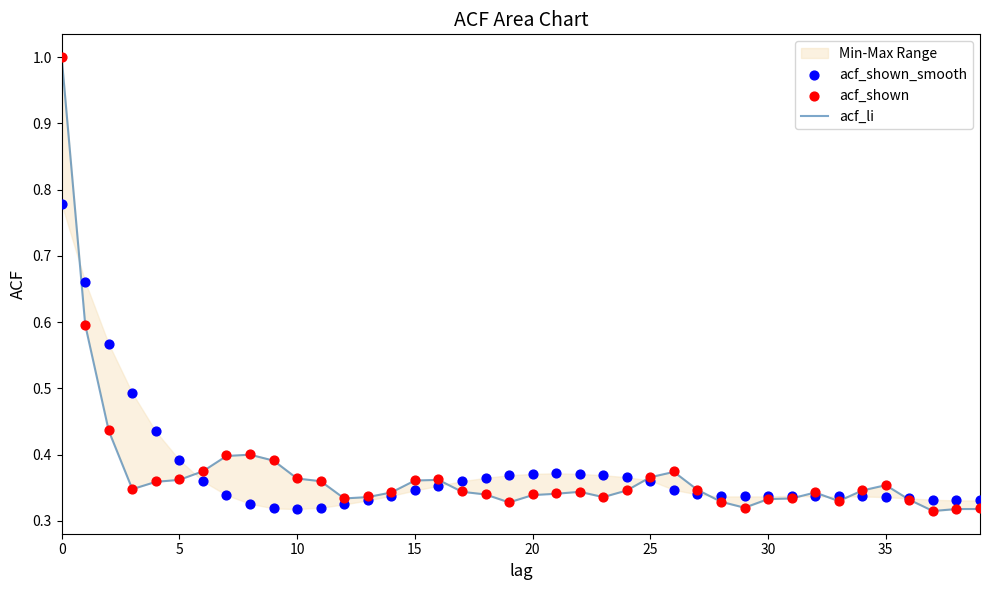

Which series has the largest Y range (max minus min)?

acf_li